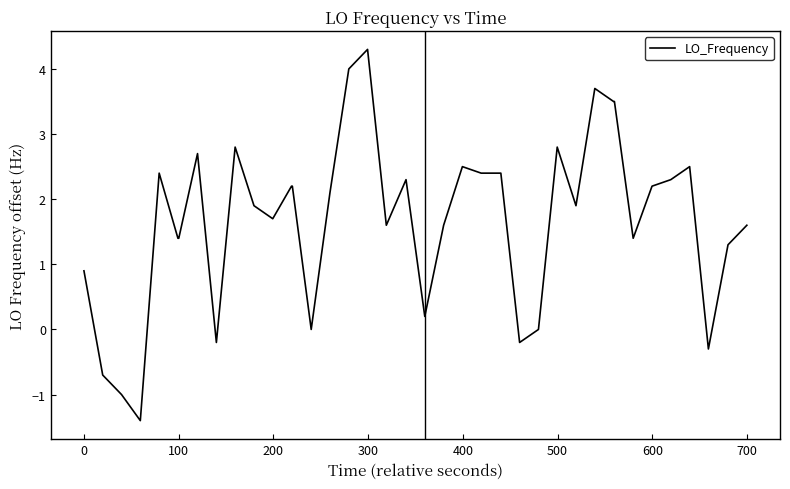

What is the difference between the maximum and minimum values?

5.7